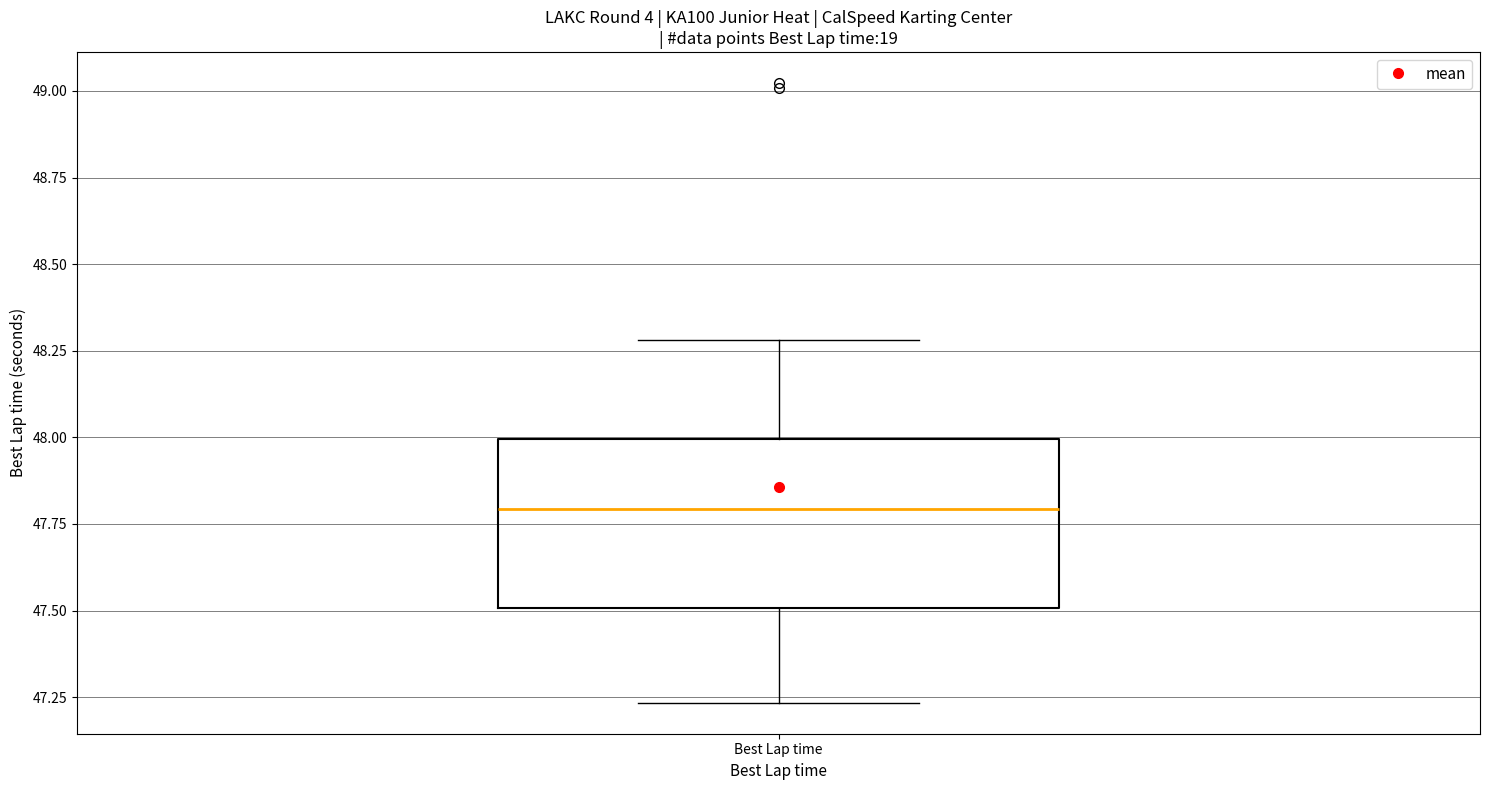

Read this box plot against the y-axis: the position of the median line, the range covered by the box, and the ends of both whiskers. The values are not printed on the chart, so give them approximately, as read against the axis.

median 47.80, box 47.50 to 48.00, whiskers 47.25 to 48.30